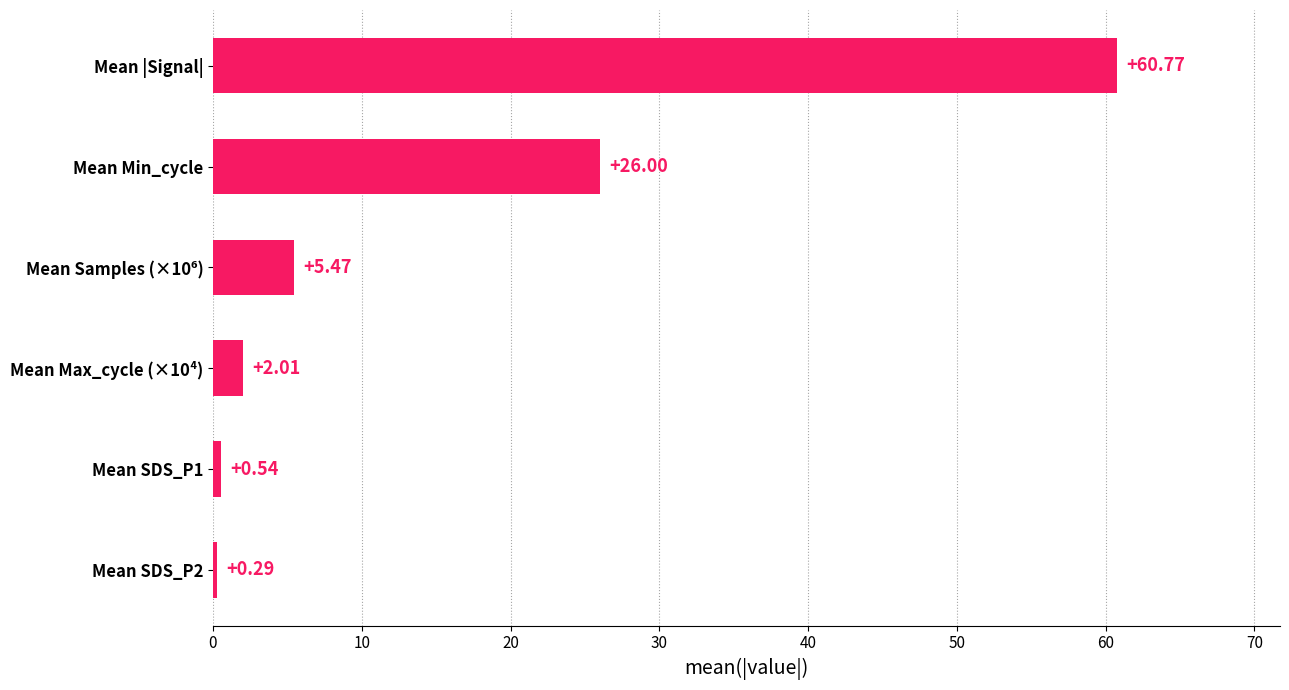

What is the maximum value shown in the chart?

60.8